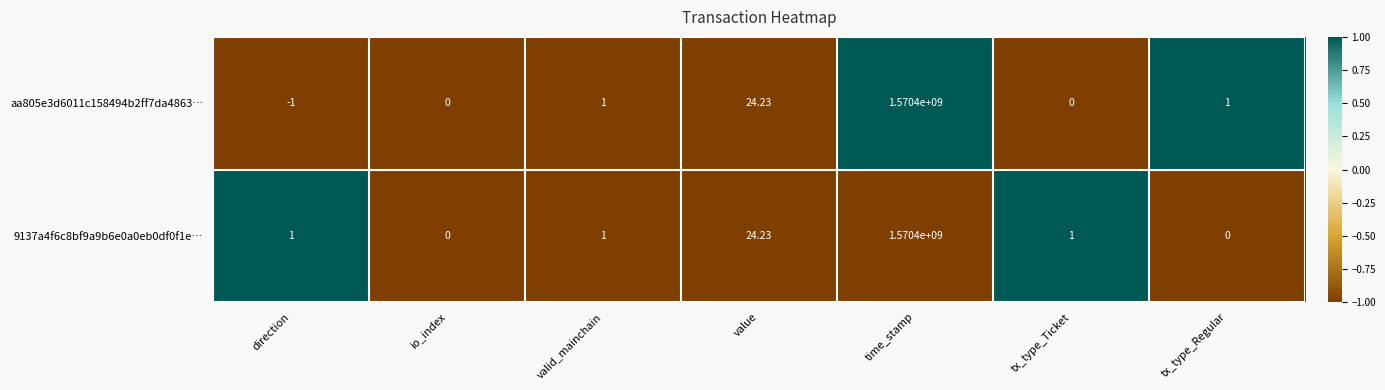

At which category does the chart reach its minimum across all series?

direction